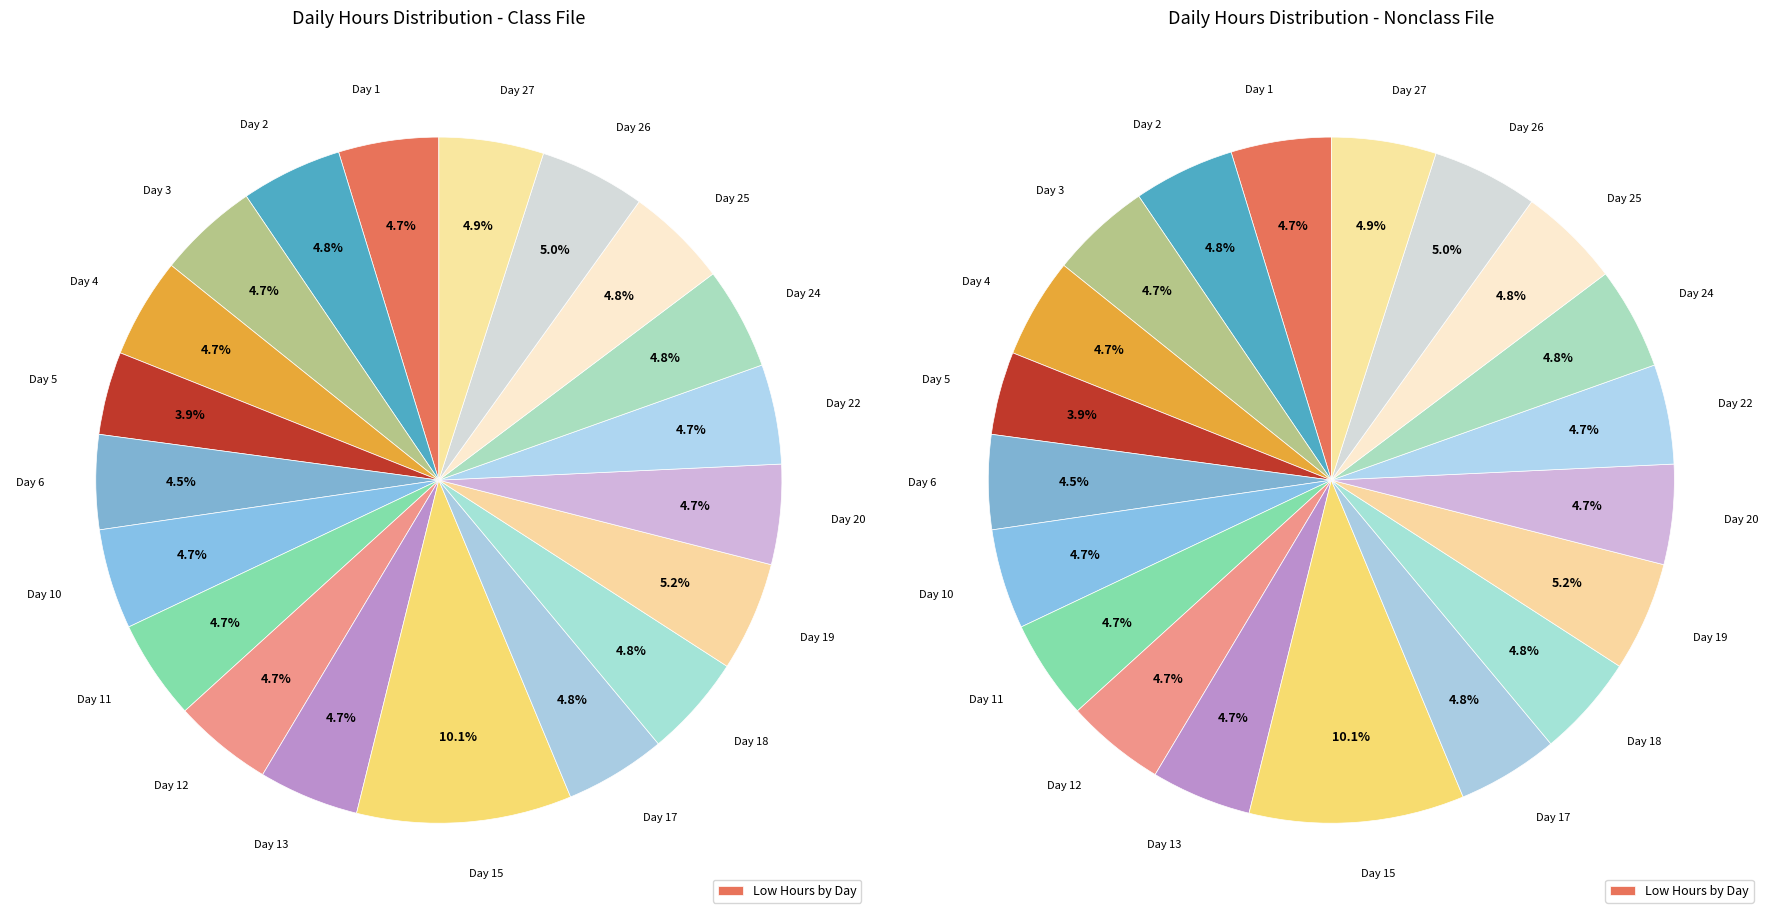

To the nearest percent, what portion does Day 26 represent?

5%